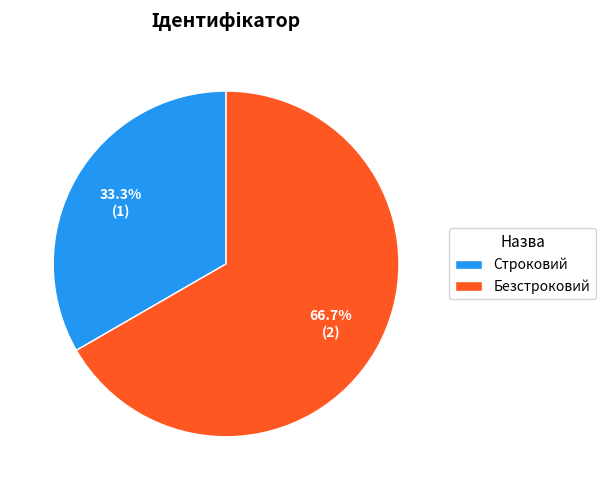

What is the smallest slice in the pie chart?

Строковий